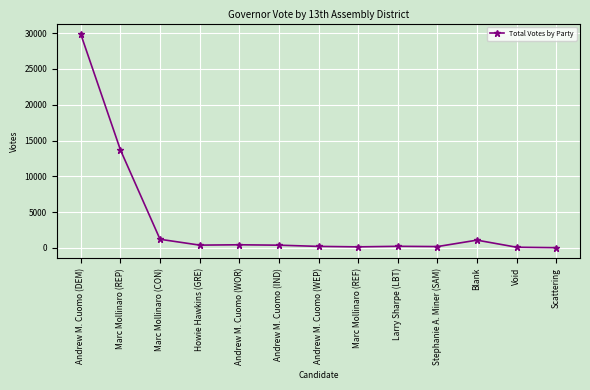

What is the greatest value displayed?

29853